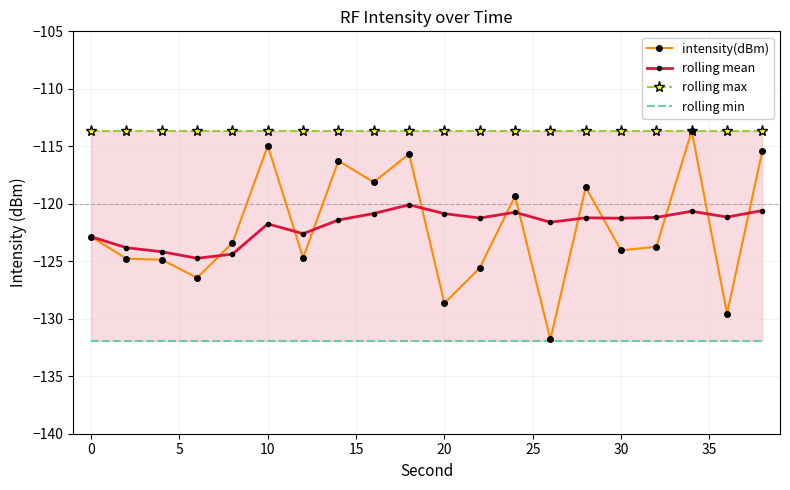

Is it true that intensity(dBm) equals -182.0 at 0?

False